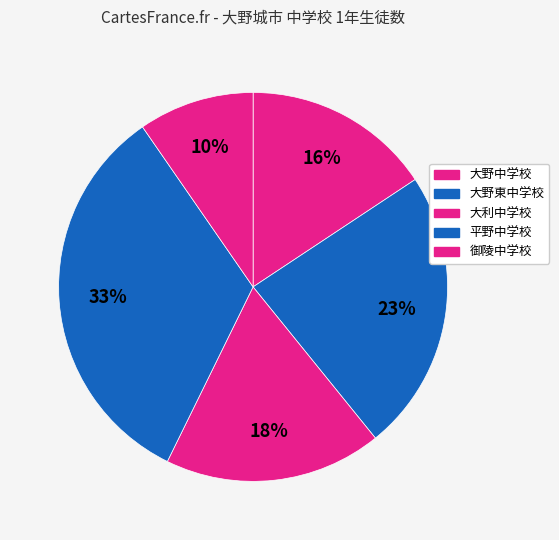

To the nearest percent, what is the average slice percentage?

20%